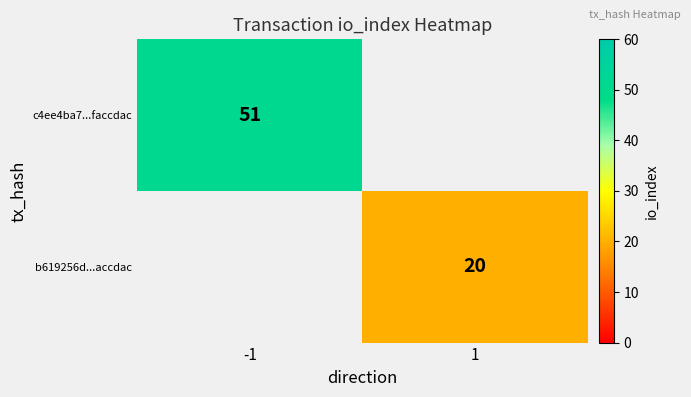

The b619256d...accdac series shows 29 at 1. True or false?

False